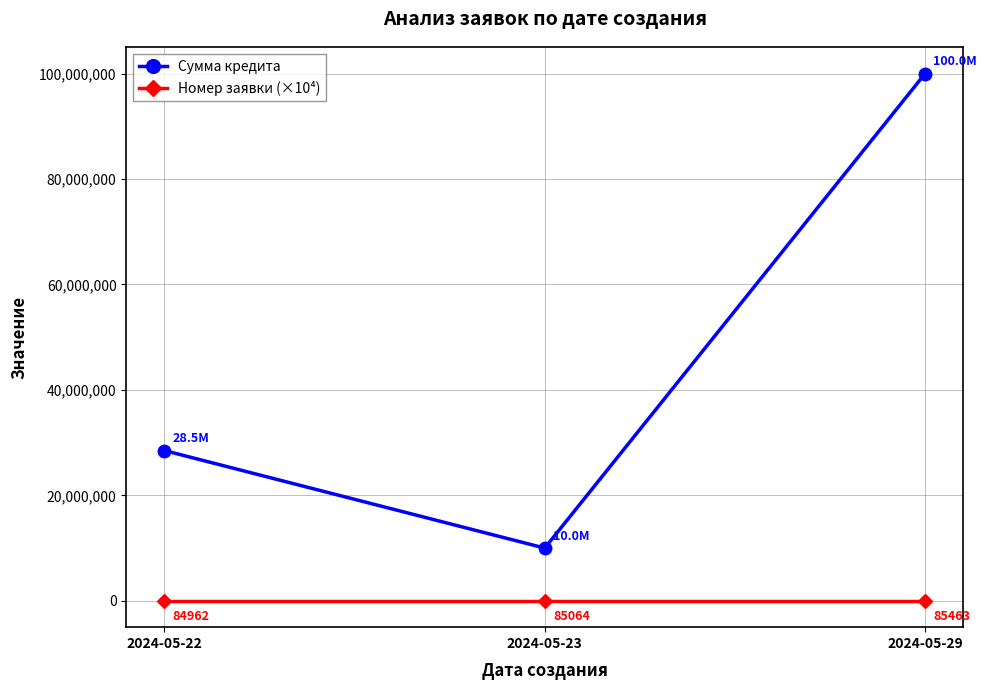

Where is Сумма кредита nearest to the value 55000000?

2024-05-22